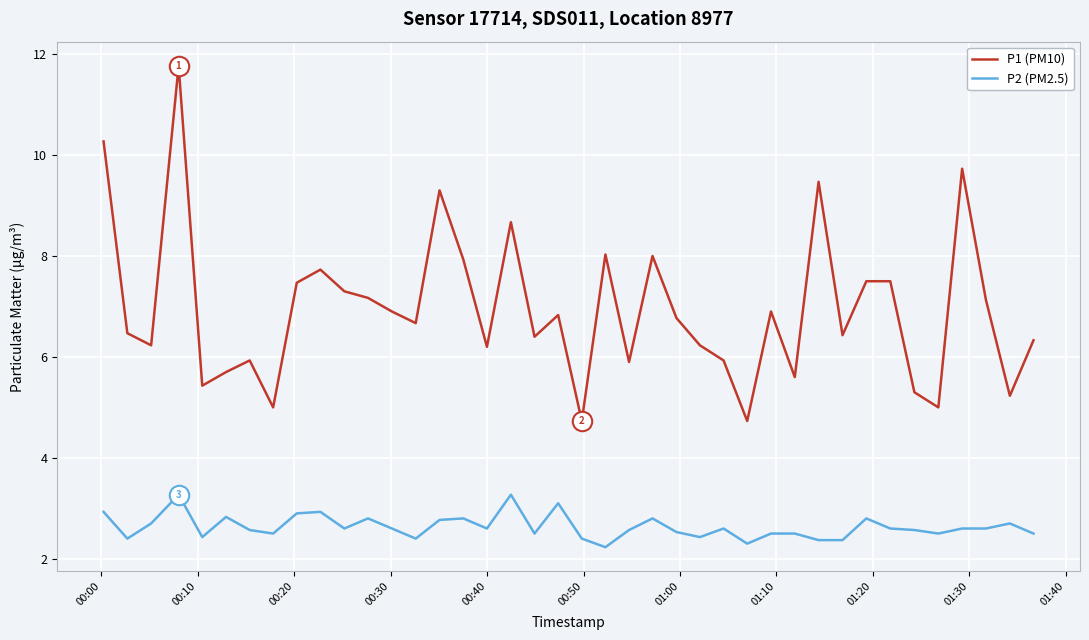

Which series has the largest total across all categories?

P1 (PM10)